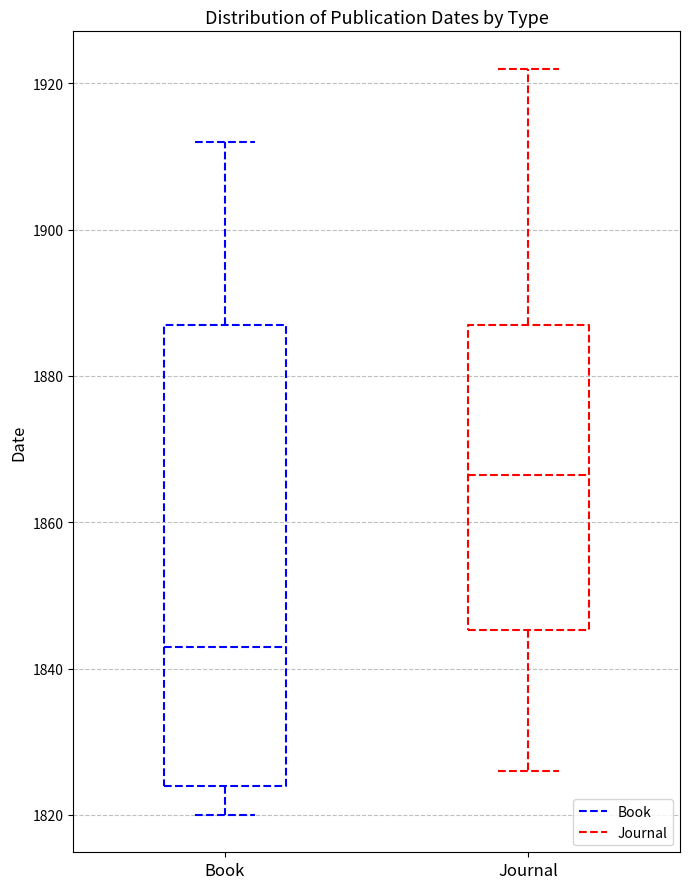

Which box is the tallest, from its lower edge to its upper edge?

Book